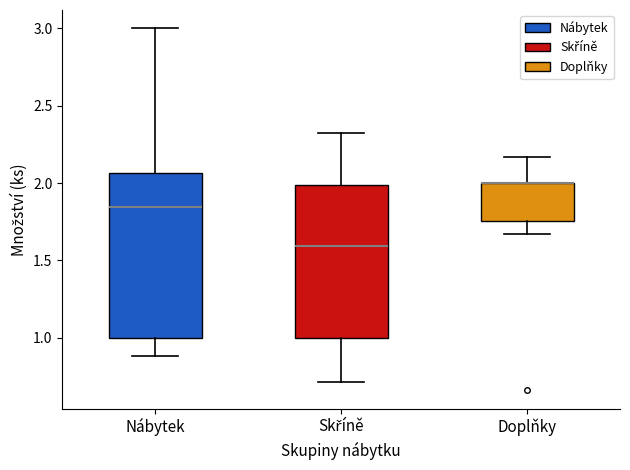

Reading left to right, read every box against the y-axis: the position of its median line, the range the box covers, and the ends of its whiskers. The values are not printed on the chart, so give them approximately, as read against the axis.

Nábytek: median 1.85, box 1.00 to 2.05, whiskers 0.90 to 3.00
Skříně: median 1.60, box 1.00 to 2.00, whiskers 0.70 to 2.35
Doplňky: median 2.00 (drawn on the box's upper edge), box 1.75 to 2.00, whiskers 1.65 to 2.15